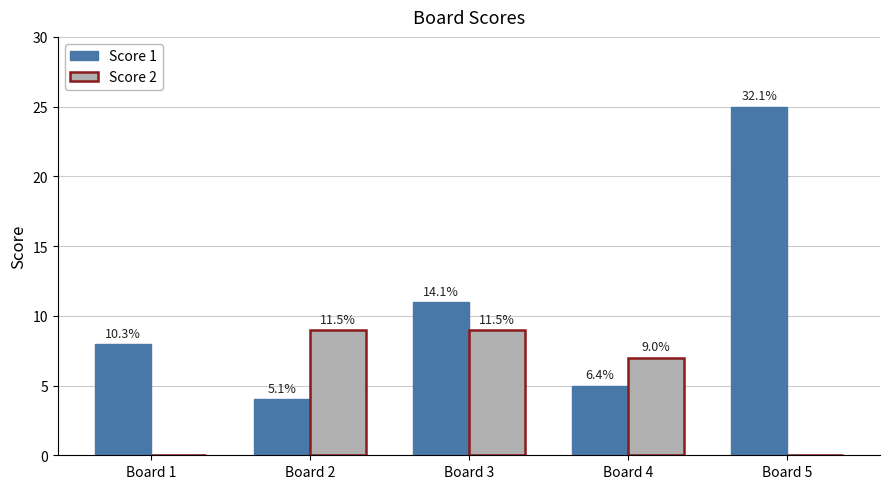

Are the bars grouped side by side (vs. stacked)?

Yes